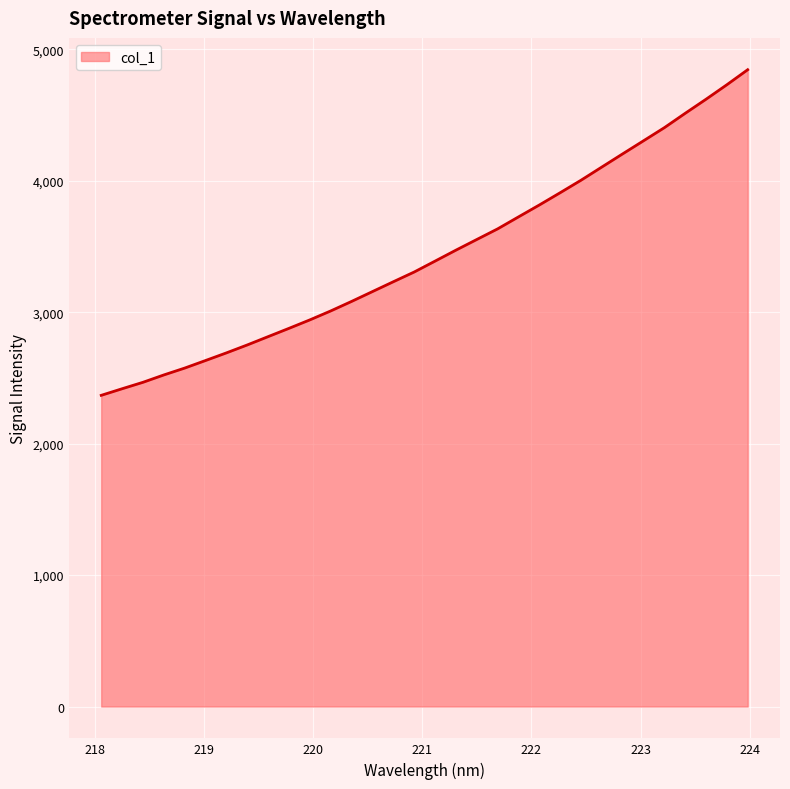

What is the maximum value shown in the chart?

4845.8